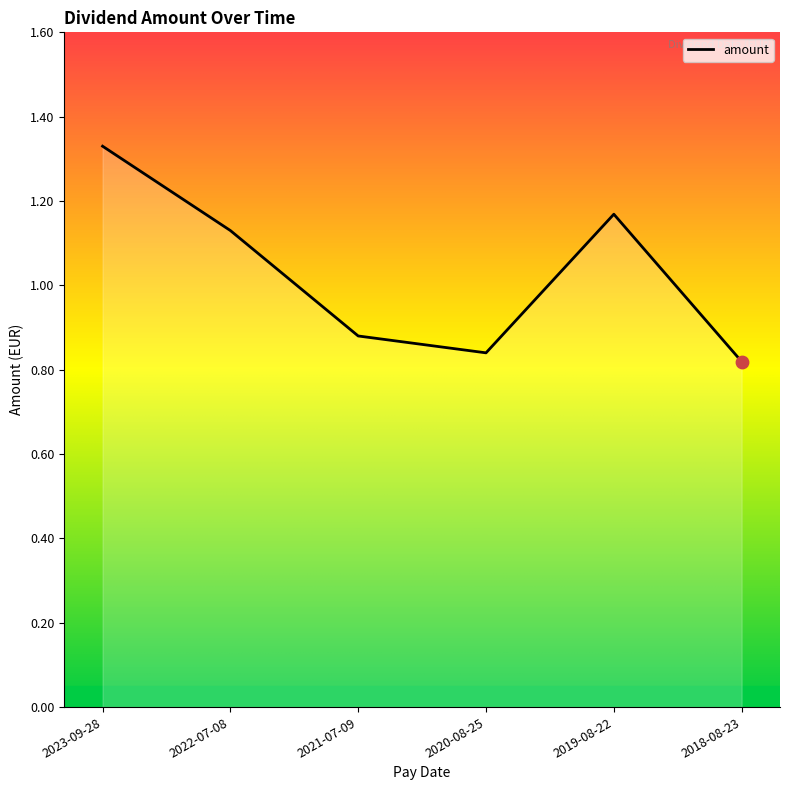

What is the ratio of the value at 2019-08-22 to the value at 2023-09-28?

0.9